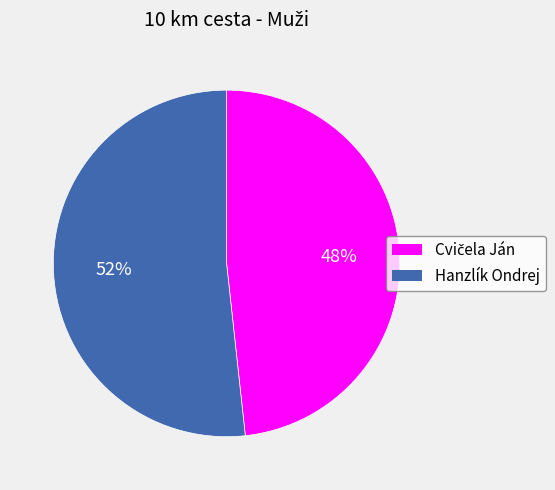

To the nearest percent, what percentage of the pie is Hanzlík Ondrej?

52%